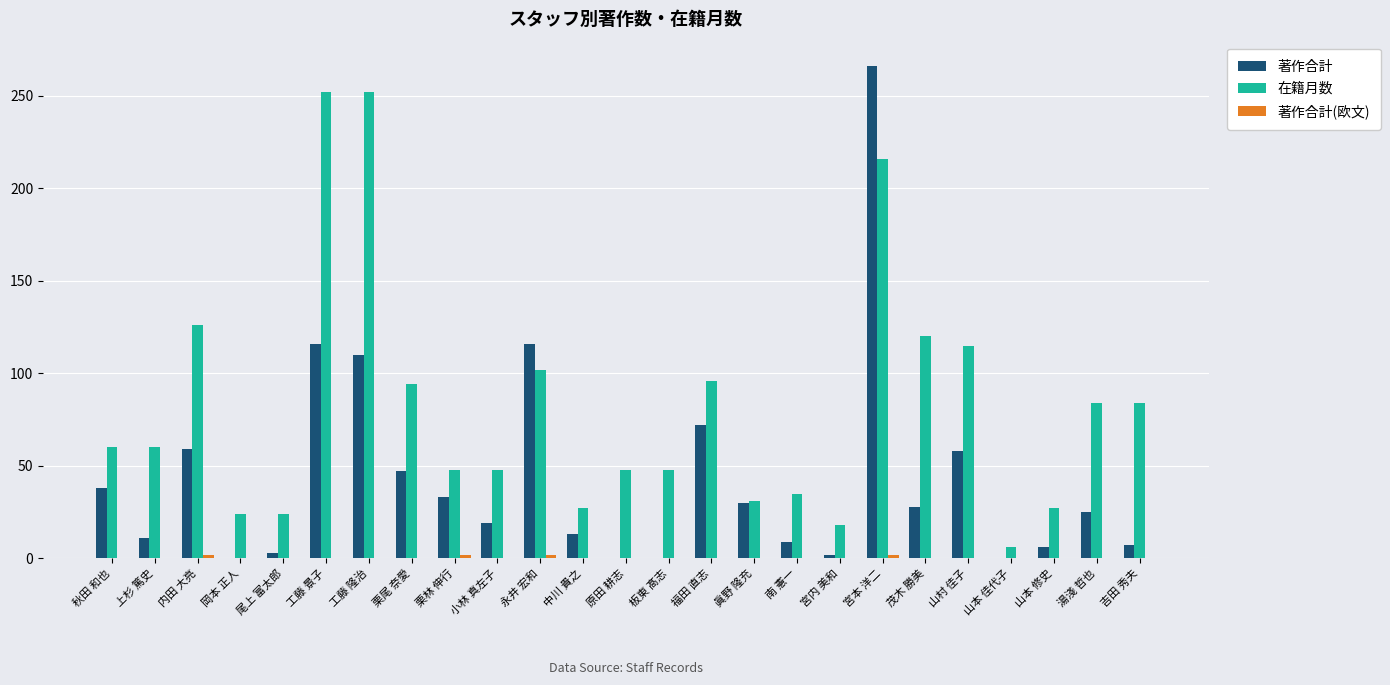

Is it true that 著作合計 equals 7 at 吉田 秀夫?

True